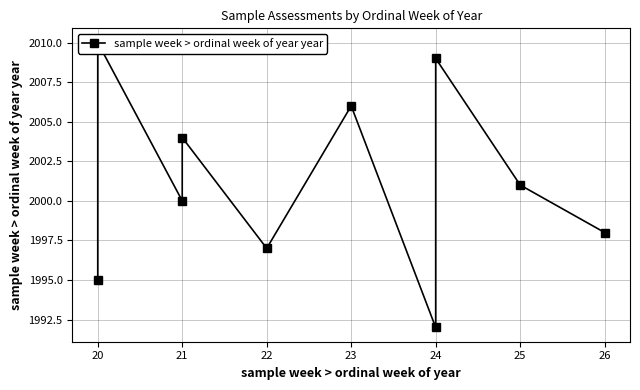

What is the value of the 5th point from the left?

1997